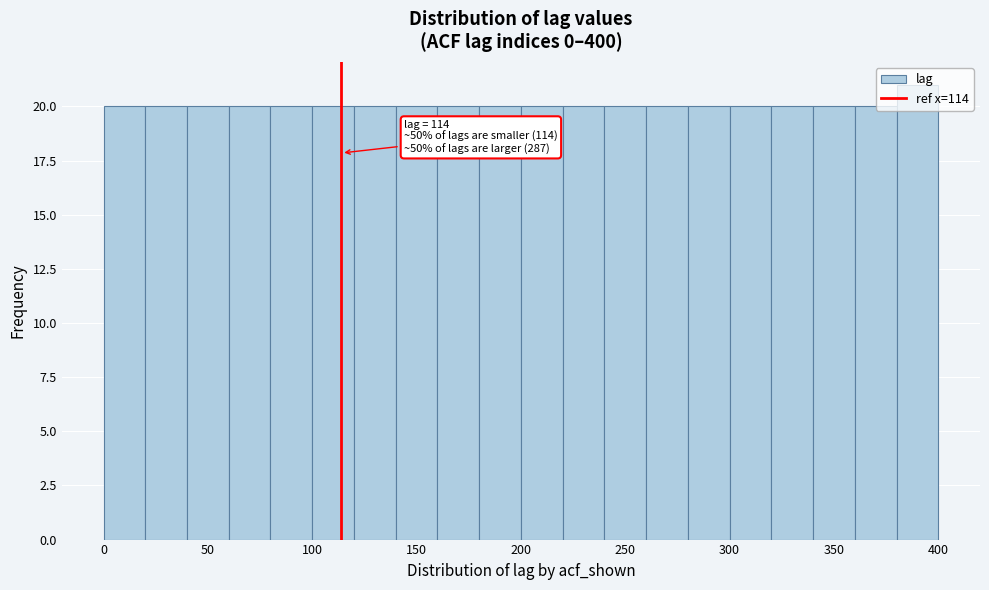

Which range on the x-axis has the tallest bar?

380 to 400